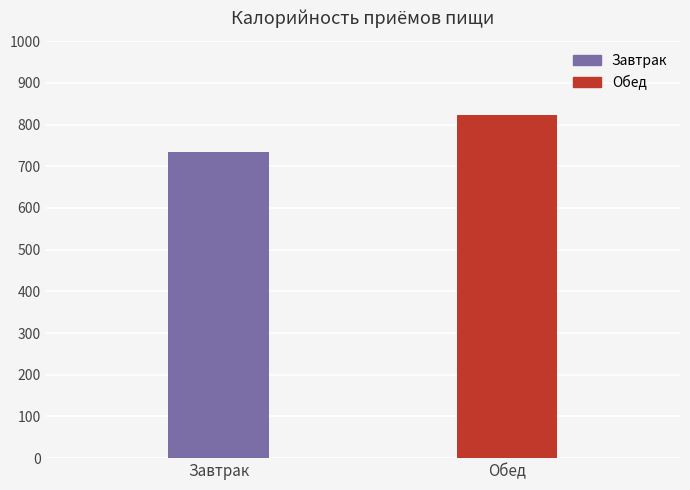

At which category does the chart reach its minimum across all series?

Завтрак